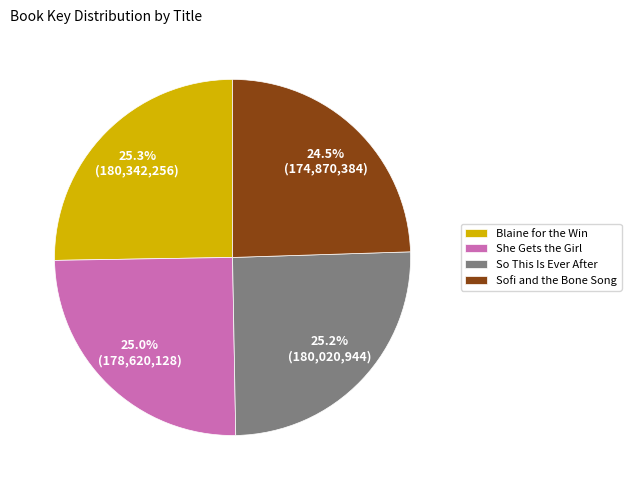

Does Sofi and the Bone Song represent more than half of the total?

No